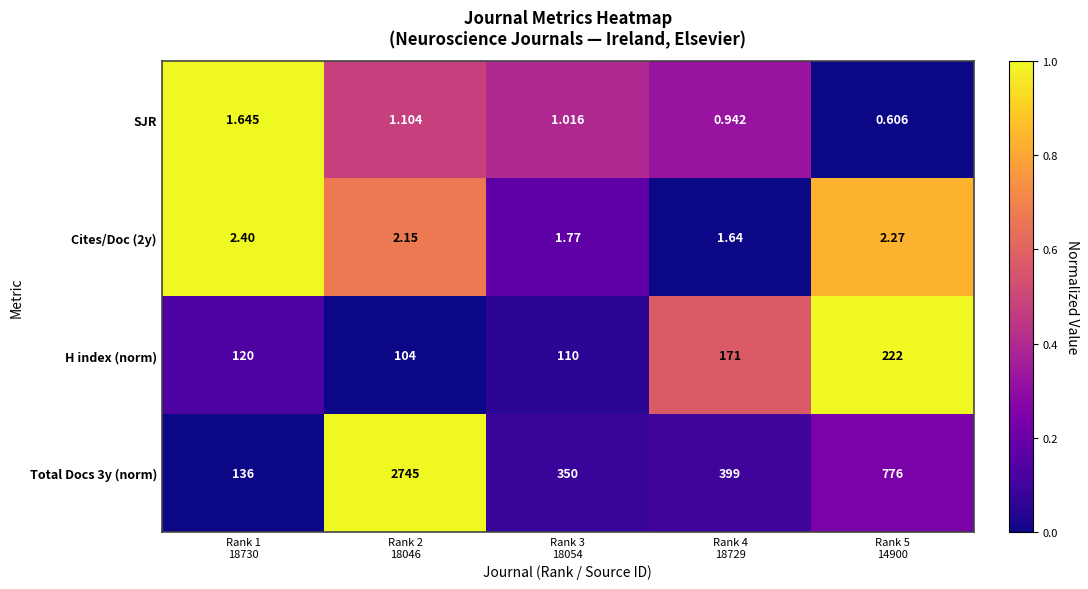

How many categories are shown in the chart?

5